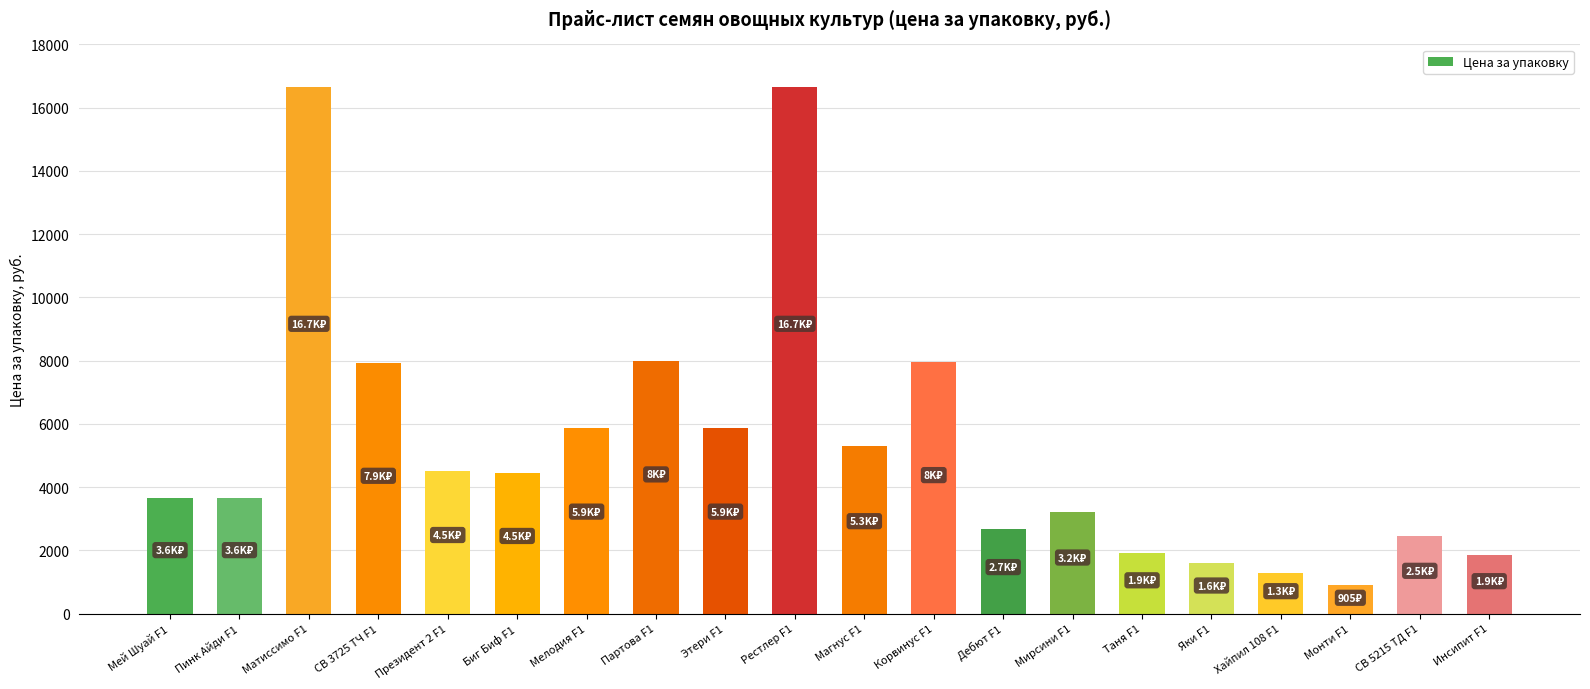

Between Этери F1 and СВ 3725 ТЧ F1, which is larger?

СВ 3725 ТЧ F1